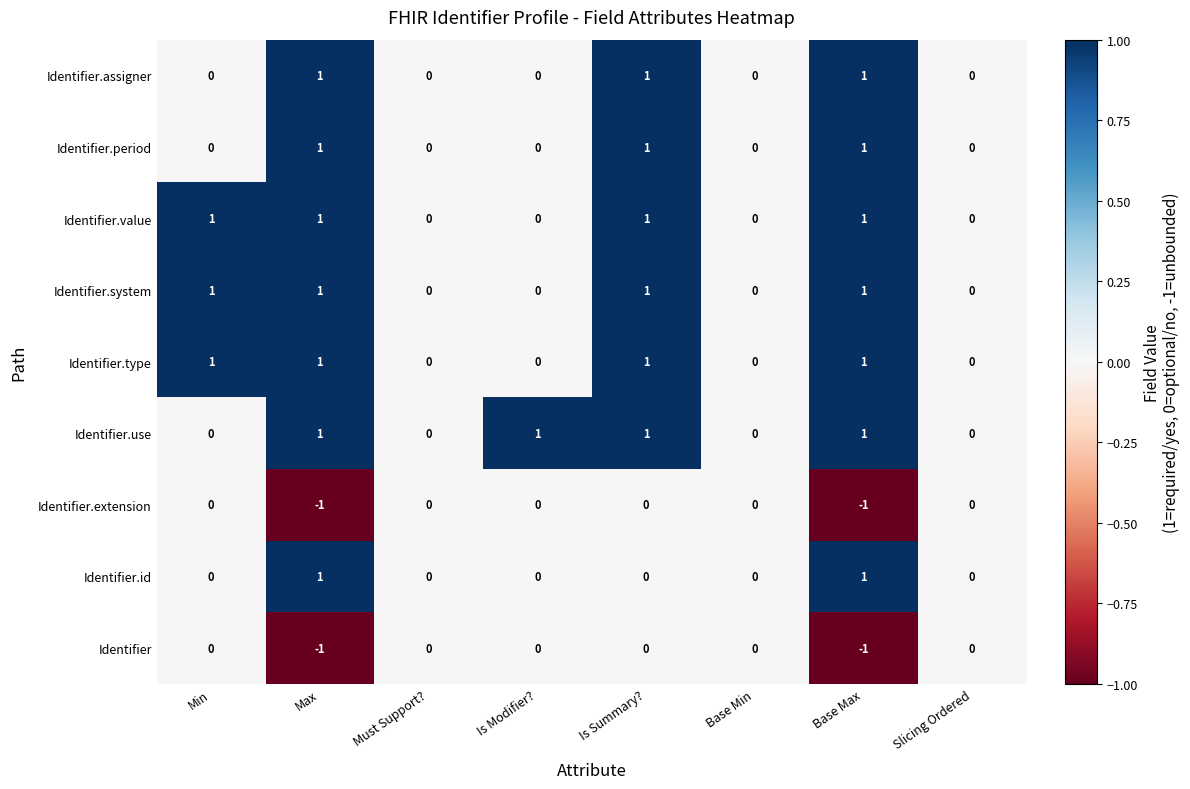

What is the total value across all series at Max?

5